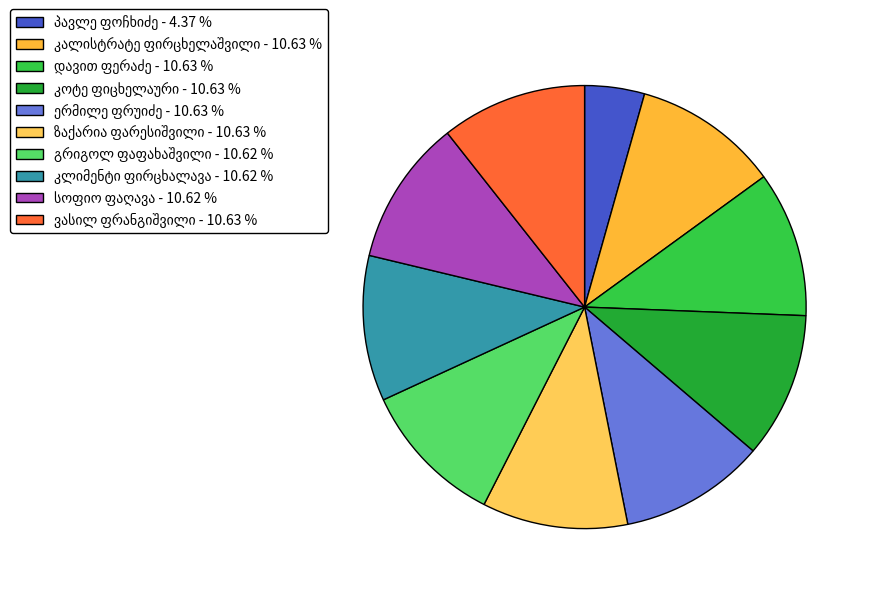

Count the number of slices in the pie.

10